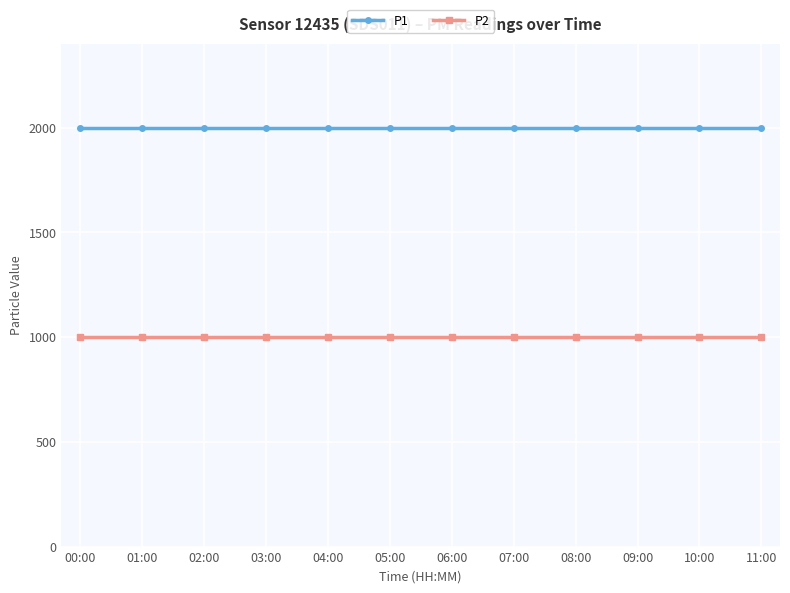

What position from the left is 01:00?

2